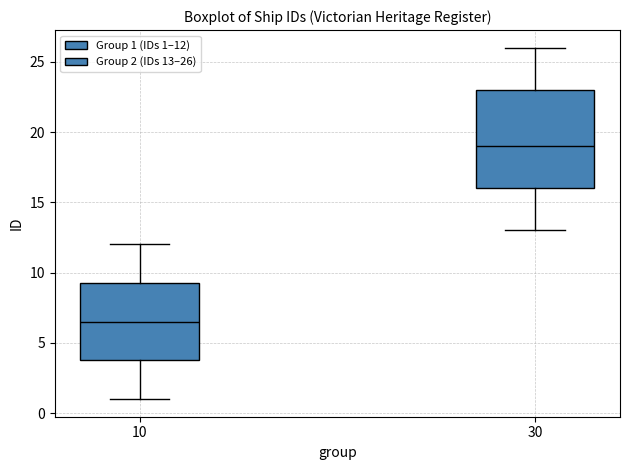

Where does the upper whisker of the box at x = 10 end on the y-axis? The values are not printed on the chart, so give them approximately, as read against the axis.

12.0